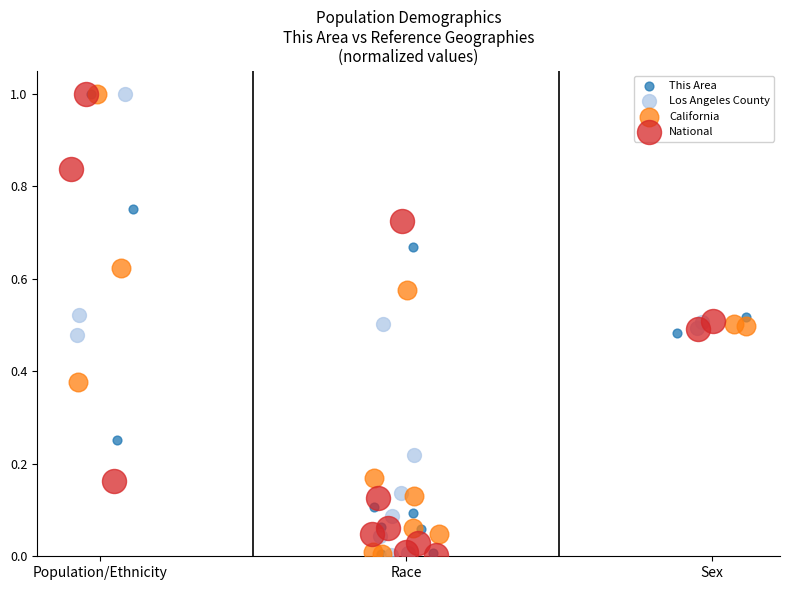

What are all the series names shown in the legend?

This Area, Los Angeles County, California, National